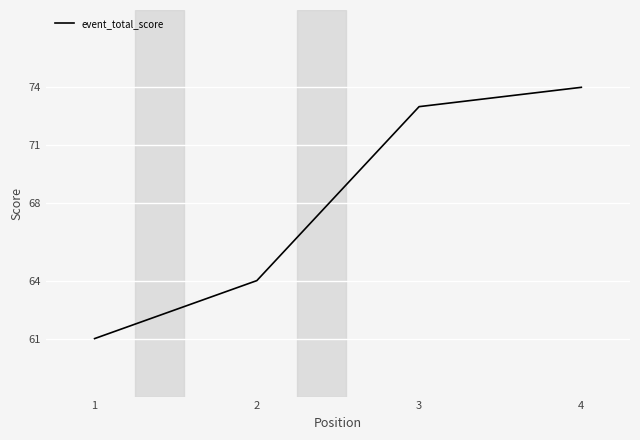

Read the value at 4.

74